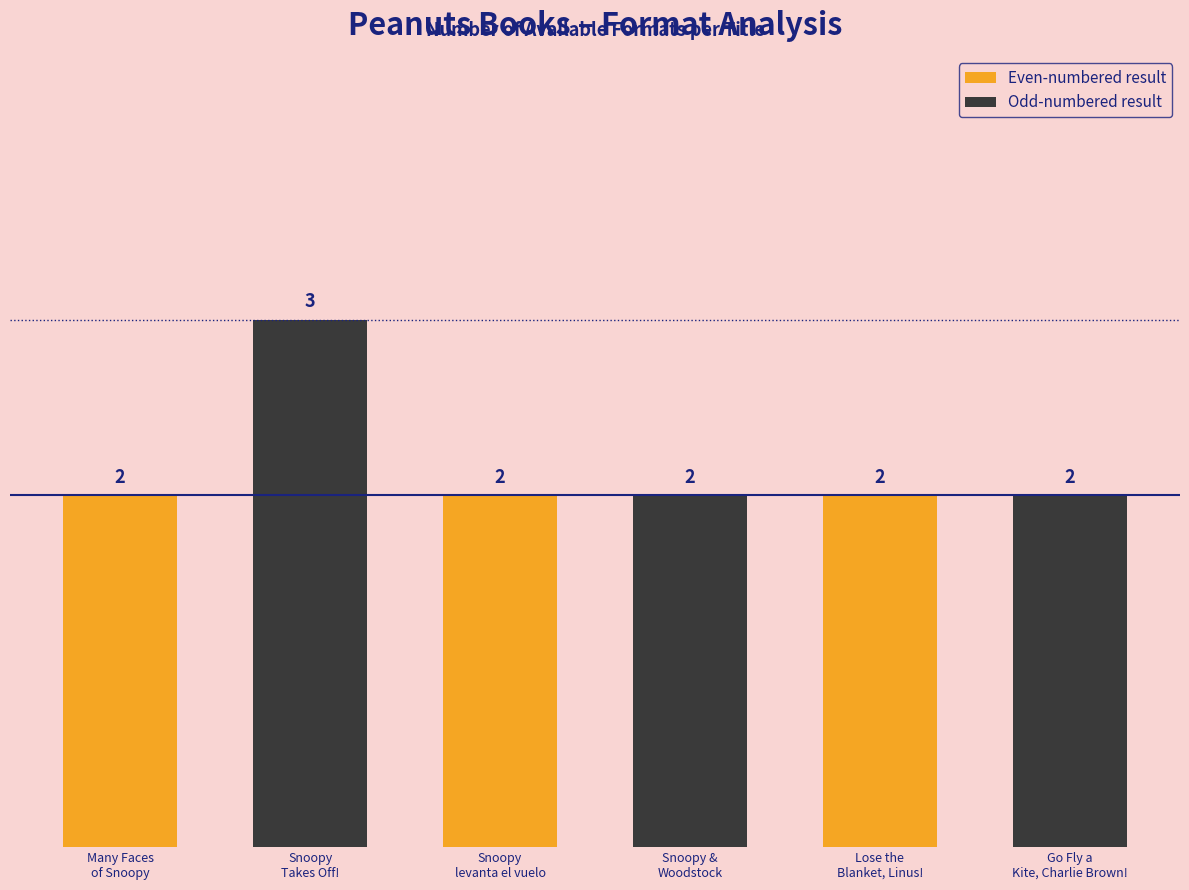

Reading left to right, what are all the values shown in this chart?

Many Faces
of Snoopy=2	Snoopy
Takes Off!=3	Snoopy
levanta el vuelo=2	Snoopy &
Woodstock=2	Lose the
Blanket, Linus!=2	Go Fly a
Kite, Charlie Brown!=2